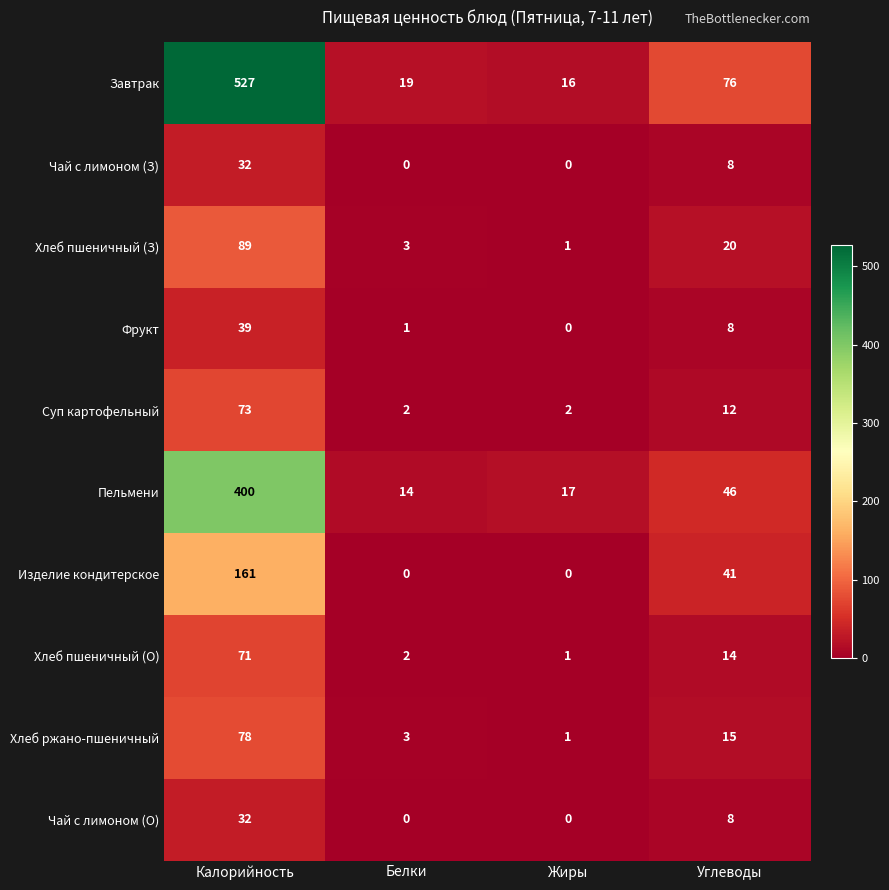

What is the sum of all Хлеб пшеничный (З) values?

113